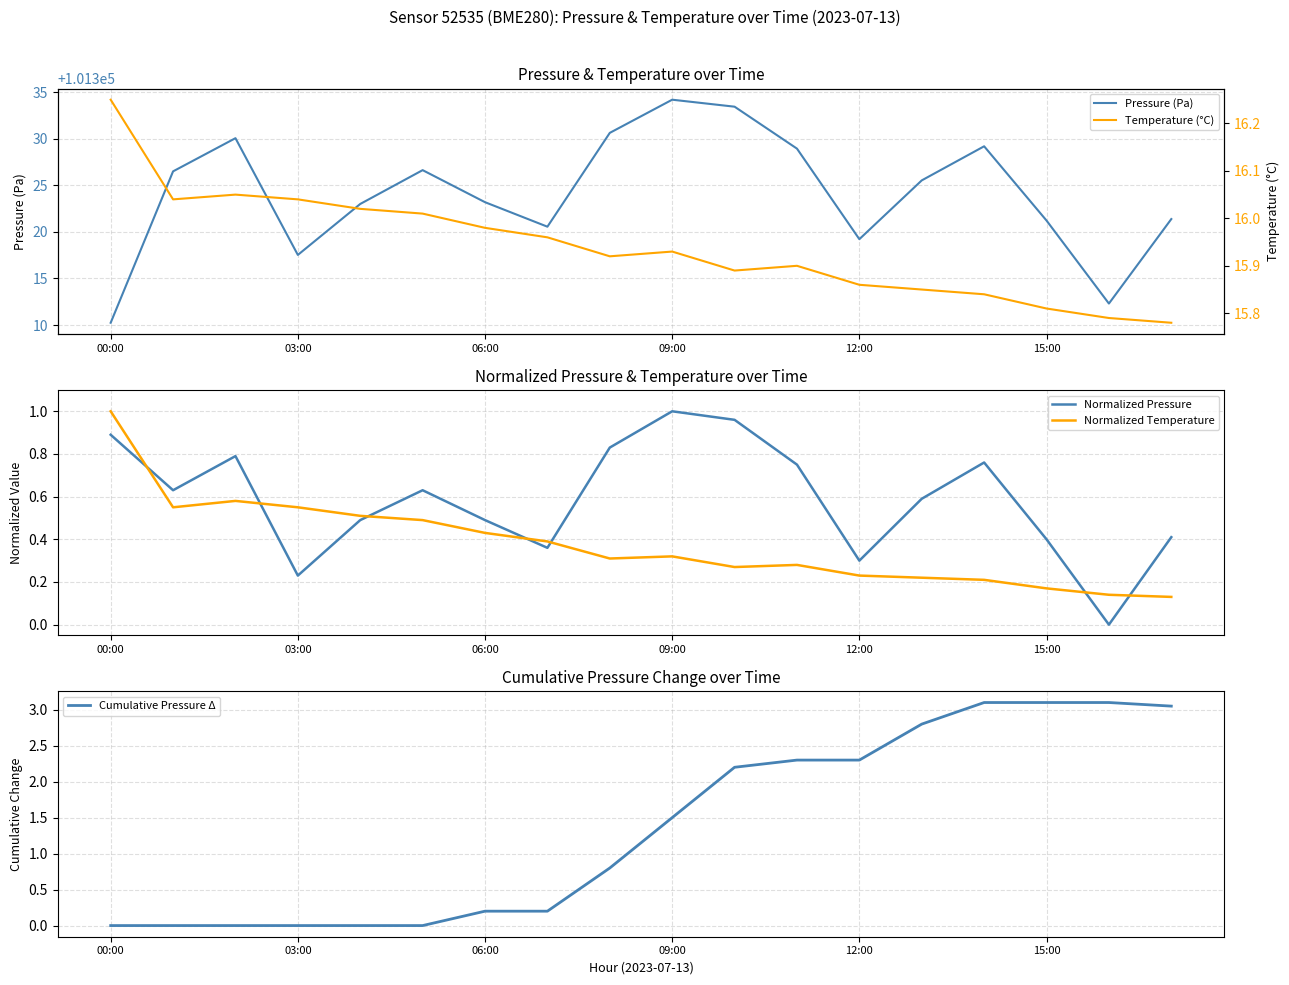

True or false: Normalized Temperature and Temperature (°C) cross at least once.

False